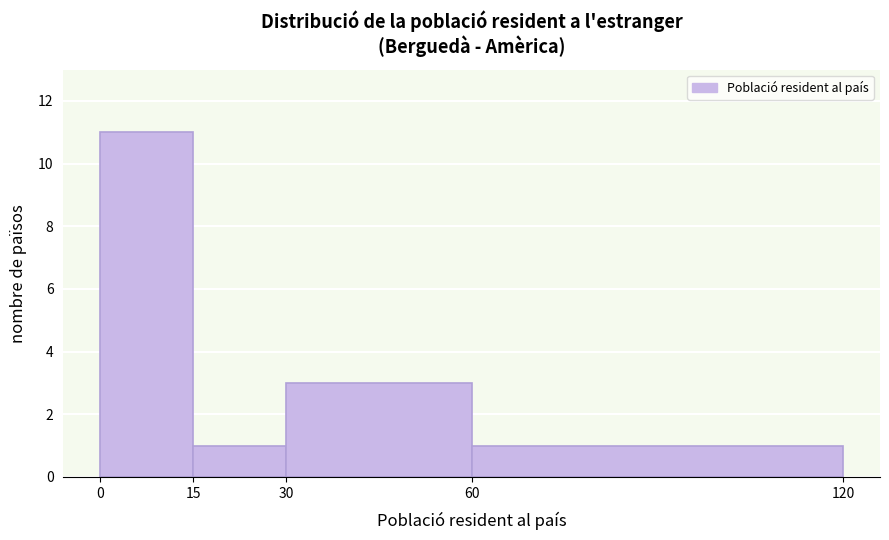

How tall is the bar that spans 0 to 15 on the x-axis? The values are not printed on the chart, so give them approximately, as read against the axis.

11